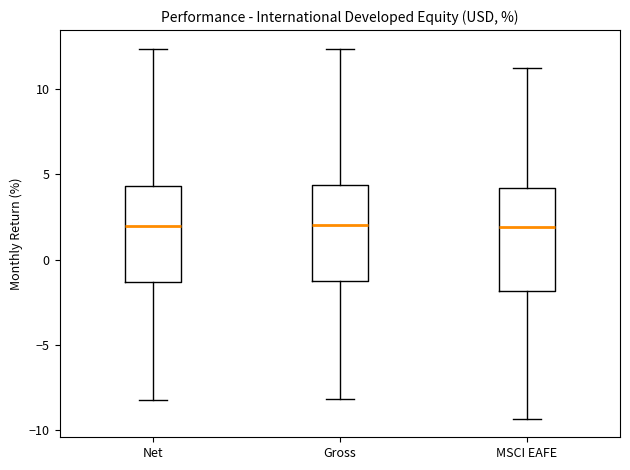

Reading left to right, read every box against the y-axis: the position of its median line, the range the box covers, and the ends of its whiskers. The values are not printed on the chart, so give them approximately, as read against the axis.

Net: median 2.0, box -1.5 to 4.5, whiskers -8.0 to 12.5
Gross: median 2.0, box -1.5 to 4.5, whiskers -8.0 to 12.5
MSCI EAFE: median 2.0, box -2.0 to 4.0, whiskers -9.5 to 11.5